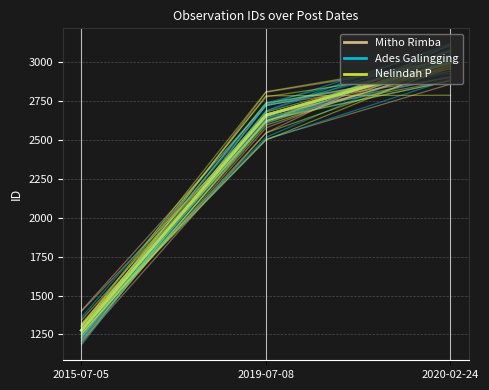

What is the average value of the Nelindah P series?

2280.6